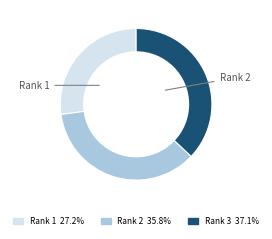

Is there any slice that represents more than half of the pie?

No